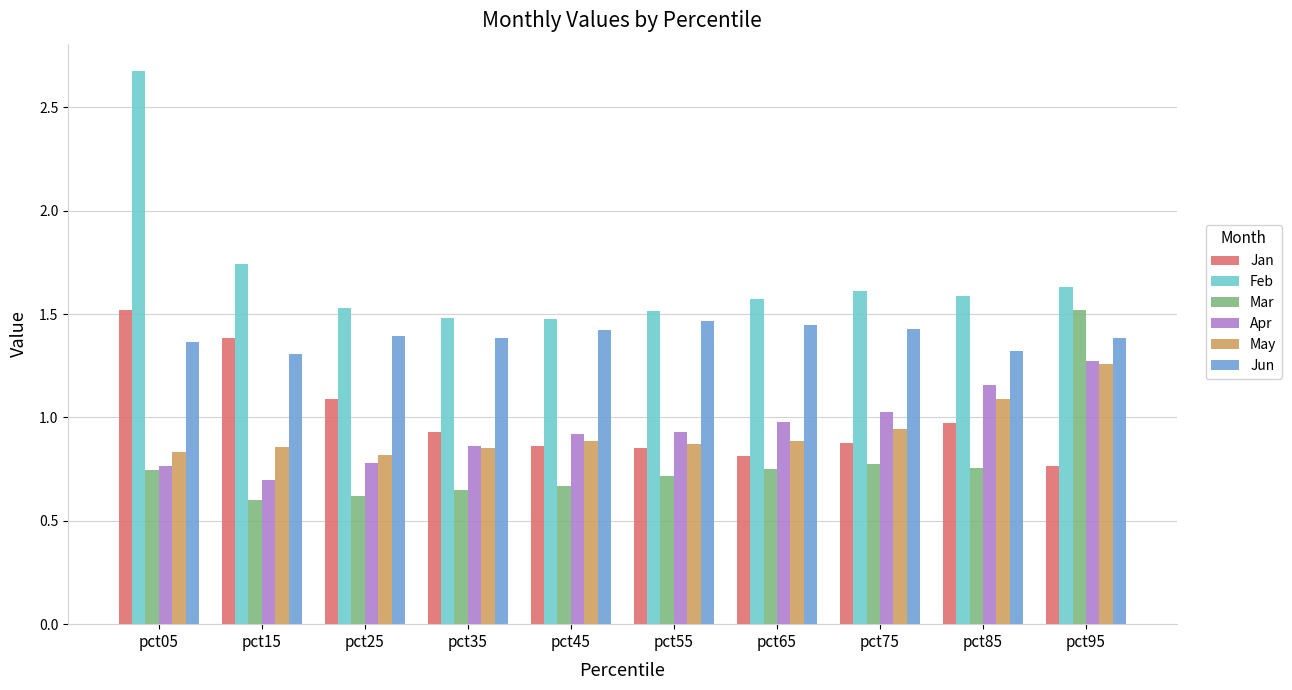

Is it true that Feb equals 2.7 at pct05?

True